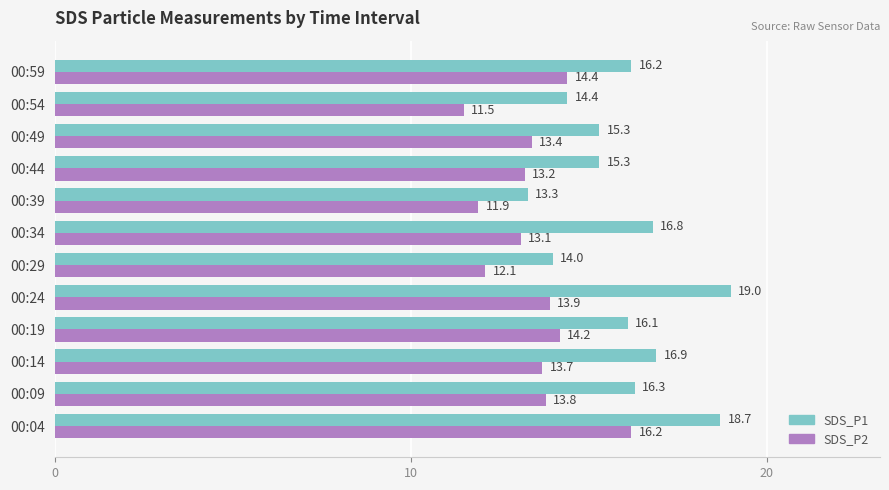

List the series in order of their overall mean, highest first.

SDS_P1, SDS_P2